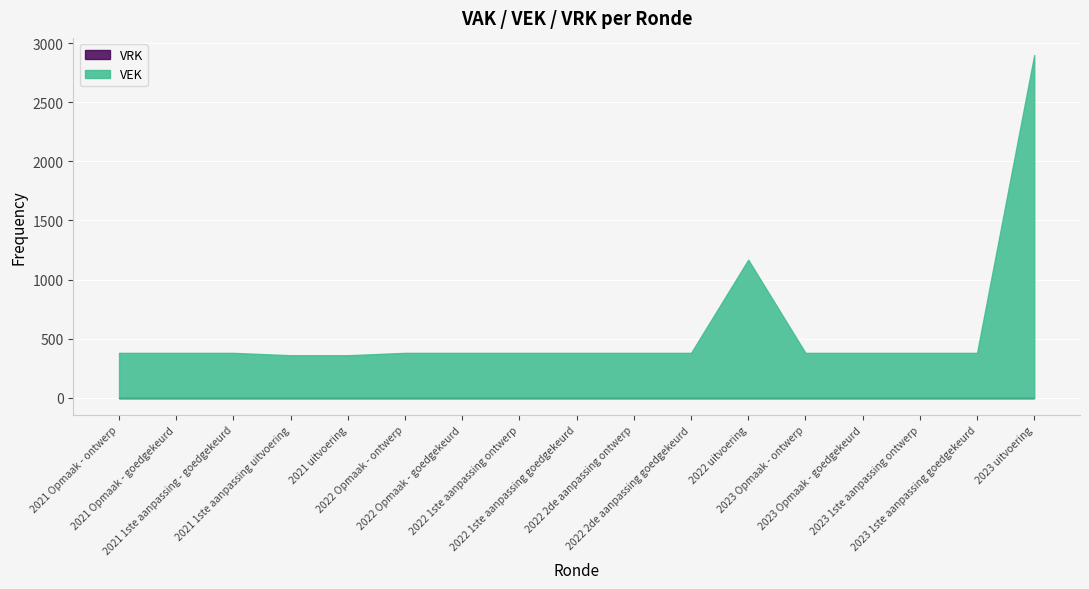

What are all the series names shown in the legend?

VEK, VRK